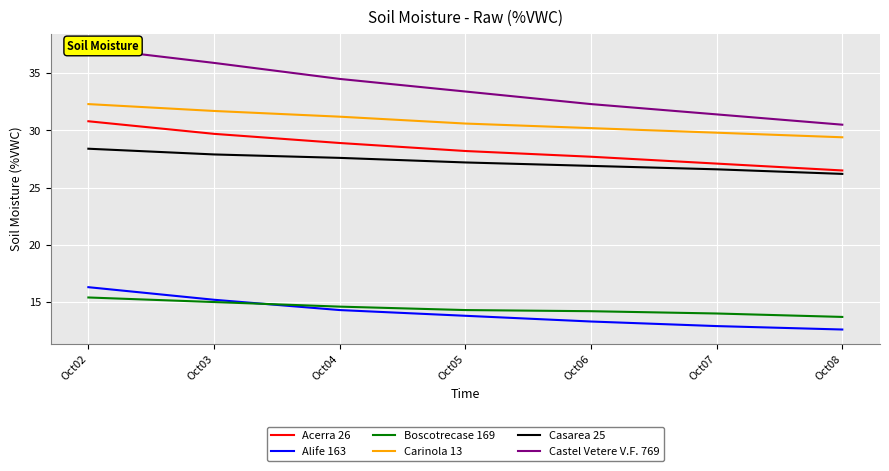

Reading left to right, transcribe all the data shown in this chart.

Acerra 26: Oct02=30.8	Oct03=29.7	Oct04=28.9	Oct05=28.2	Oct06=27.7	Oct07=27.1	Oct08=26.5
Alife 163: Oct02=16.3	Oct03=15.2	Oct04=14.3	Oct05=13.8	Oct06=13.3	Oct07=12.9	Oct08=12.6
Boscotrecase 169: Oct02=15.4	Oct03=15.0	Oct04=14.6	Oct05=14.3	Oct06=14.2	Oct07=14.0	Oct08=13.7
Carinola 13: Oct02=32.3	Oct03=31.7	Oct04=31.2	Oct05=30.6	Oct06=30.2	Oct07=29.8	Oct08=29.4
Casarea 25: Oct02=28.4	Oct03=27.9	Oct04=27.6	Oct05=27.2	Oct06=26.9	Oct07=26.6	Oct08=26.2
Castel Vetere V.F. 769: Oct02=37.2	Oct03=35.9	Oct04=34.5	Oct05=33.4	Oct06=32.3	Oct07=31.4	Oct08=30.5